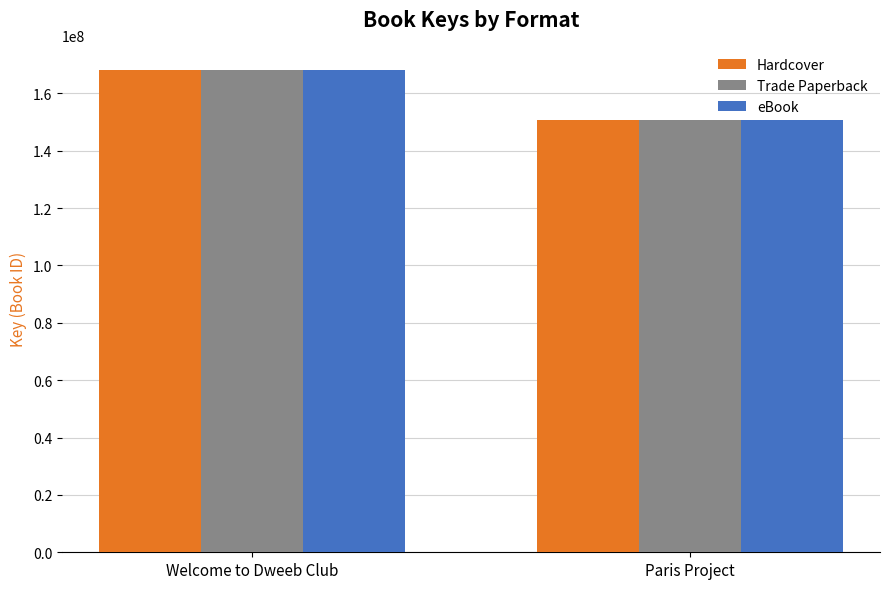

List the labels in order of eBook value, largest first.

Welcome to Dweeb Club, Paris Project